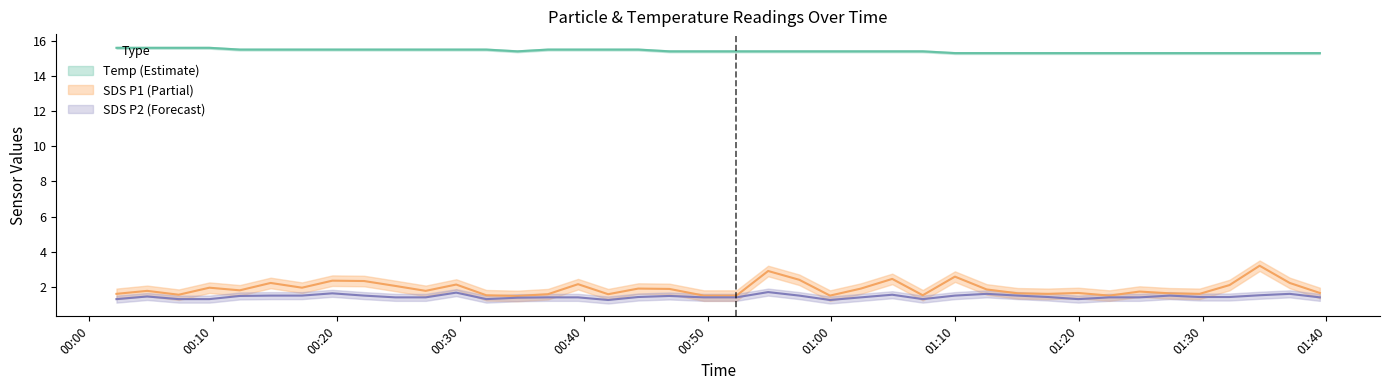

What is the difference between the SDS_P2 values at 2023/03/24 00:24:45 and 2023/03/24 00:09:43?

0.1